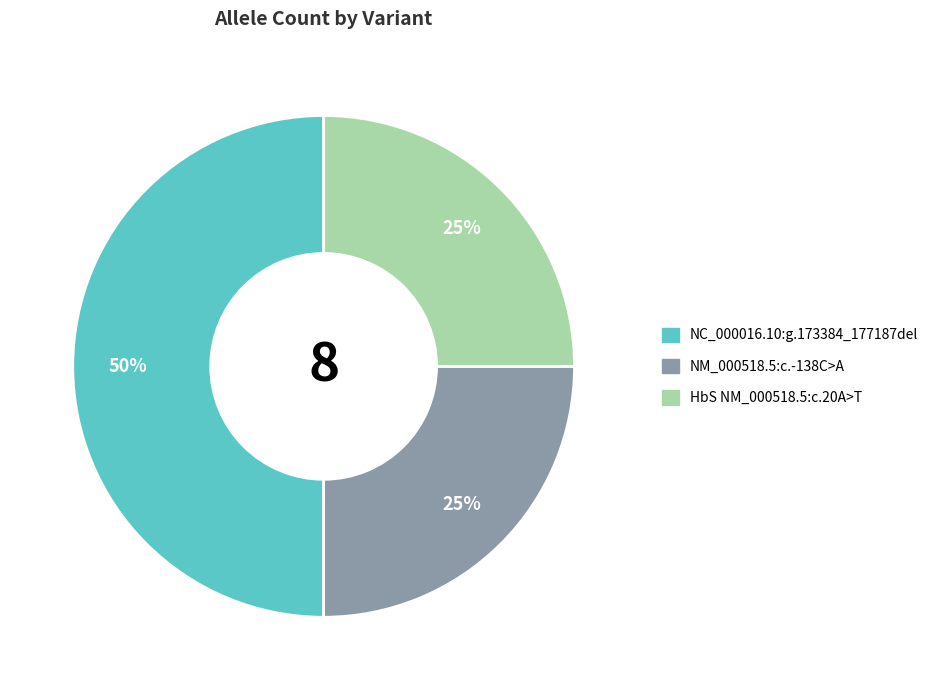

True or false: NC_000016.10:g.173384_177187del accounts for 50% of the total.

True